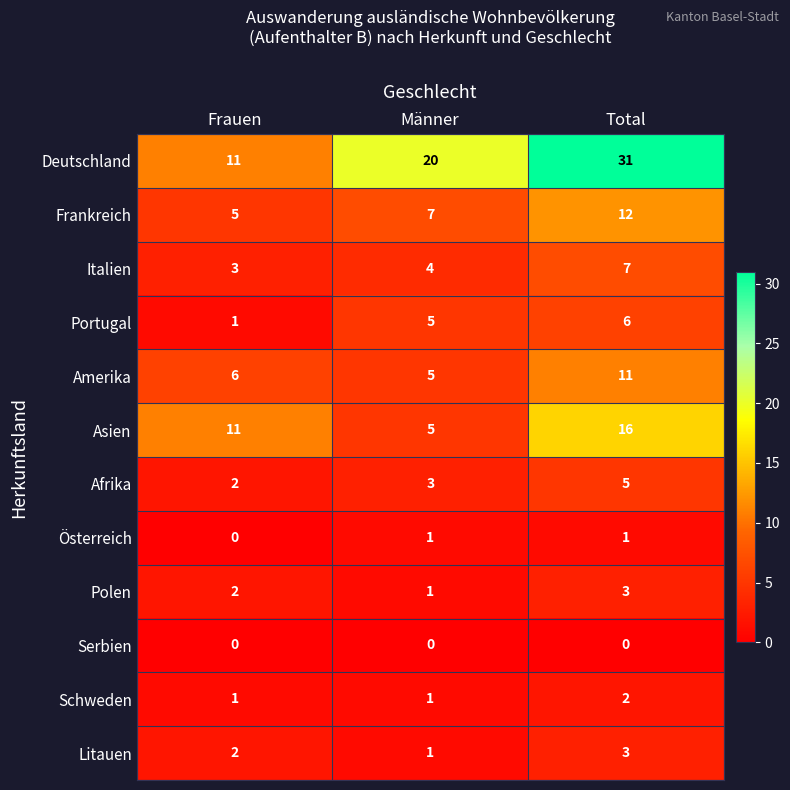

Which category has the highest value across all series?

Total